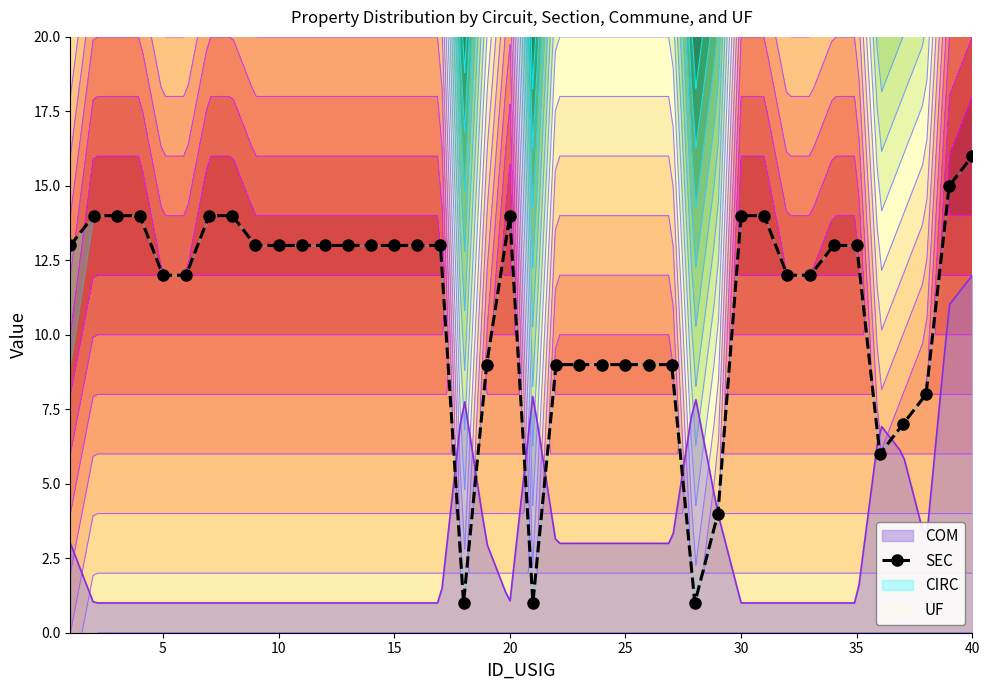

How many interior local valleys (lower than both neighbors) does the data have?

4